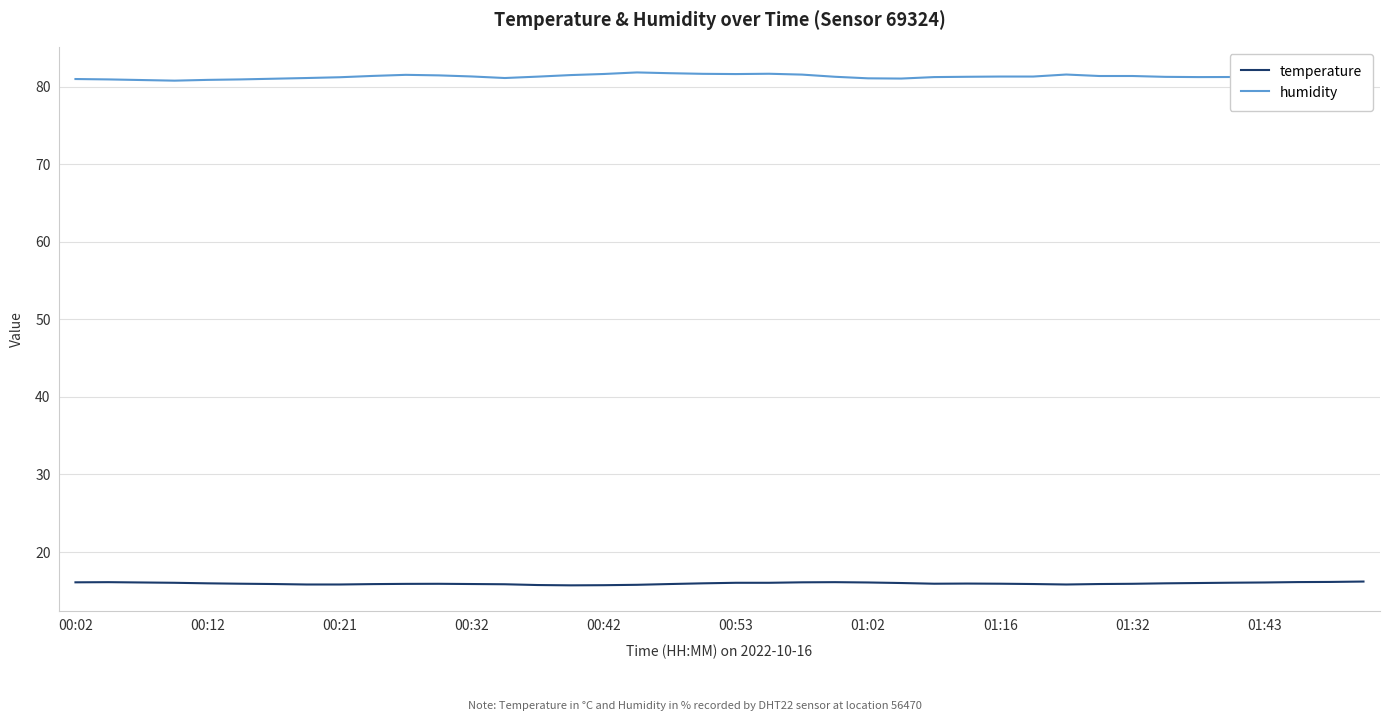

What is the maximum value for temperature?

16.2